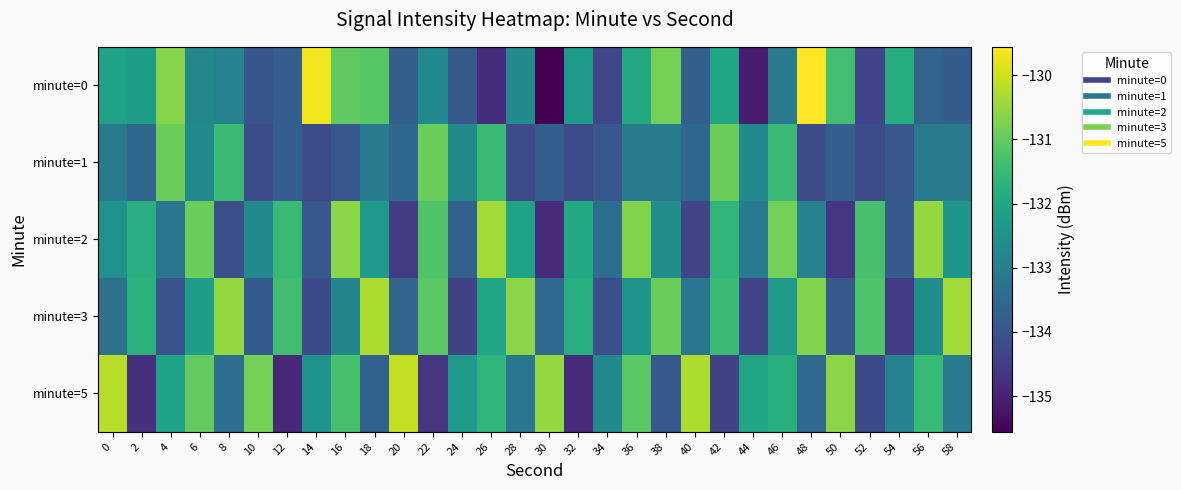

Which has a higher value, 32 or 36?

36